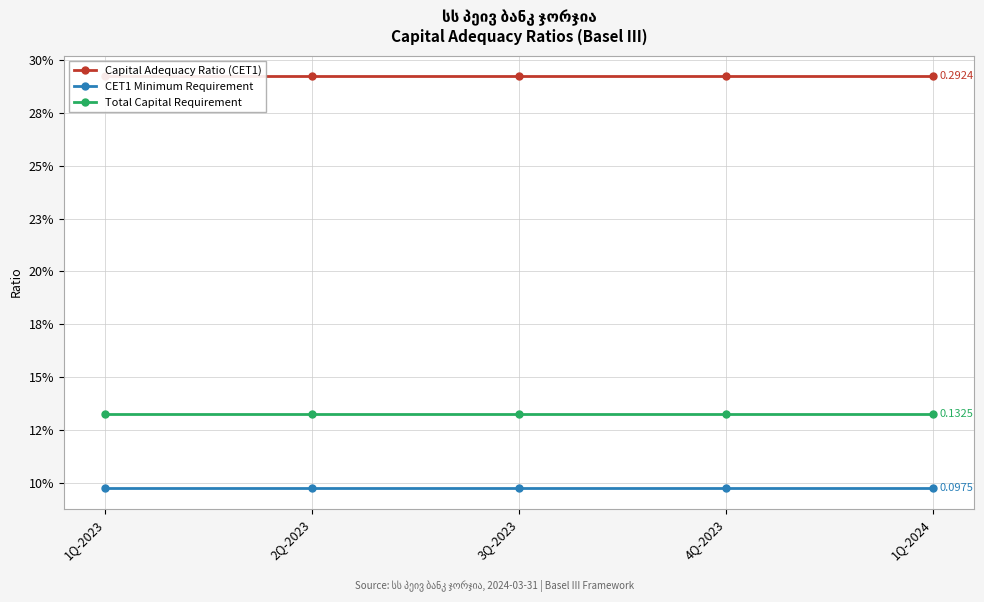

How many lines are shown in the chart?

3